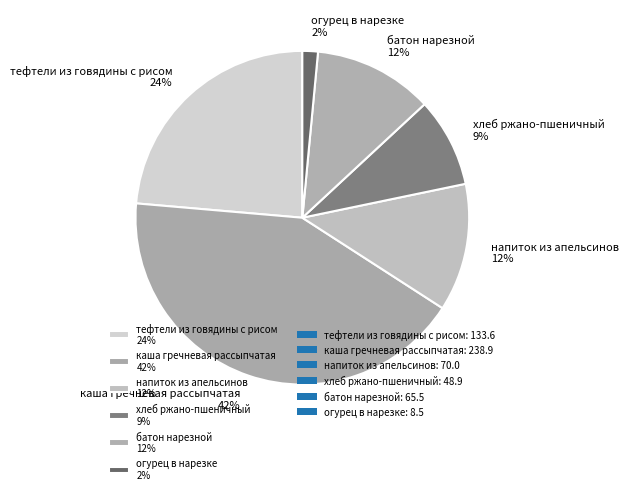

To the nearest percent, what is the average slice percentage?

17%